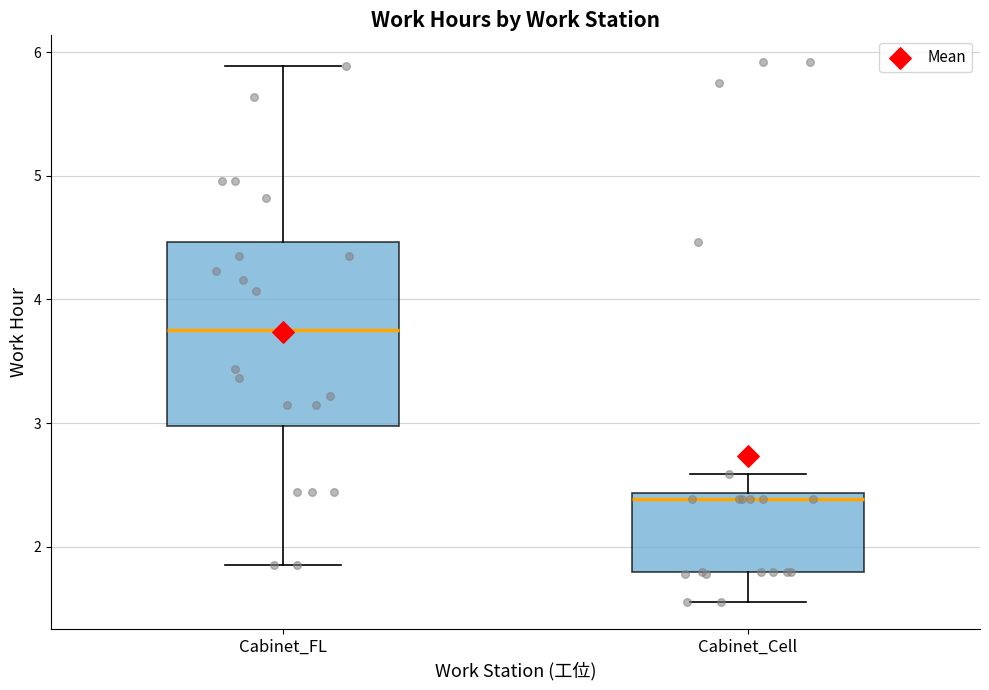

Reading left to right, read every box against the y-axis: the position of its median line, the range the box covers, and the ends of its whiskers. The values are not printed on the chart, so give them approximately, as read against the axis.

Cabinet_FL: median 3.8, box 3.0 to 4.5, whiskers 1.9 to 5.9
Cabinet_Cell: median 2.4 (just below the box's upper edge), box 1.8 to 2.4, whiskers 1.6 to 2.6